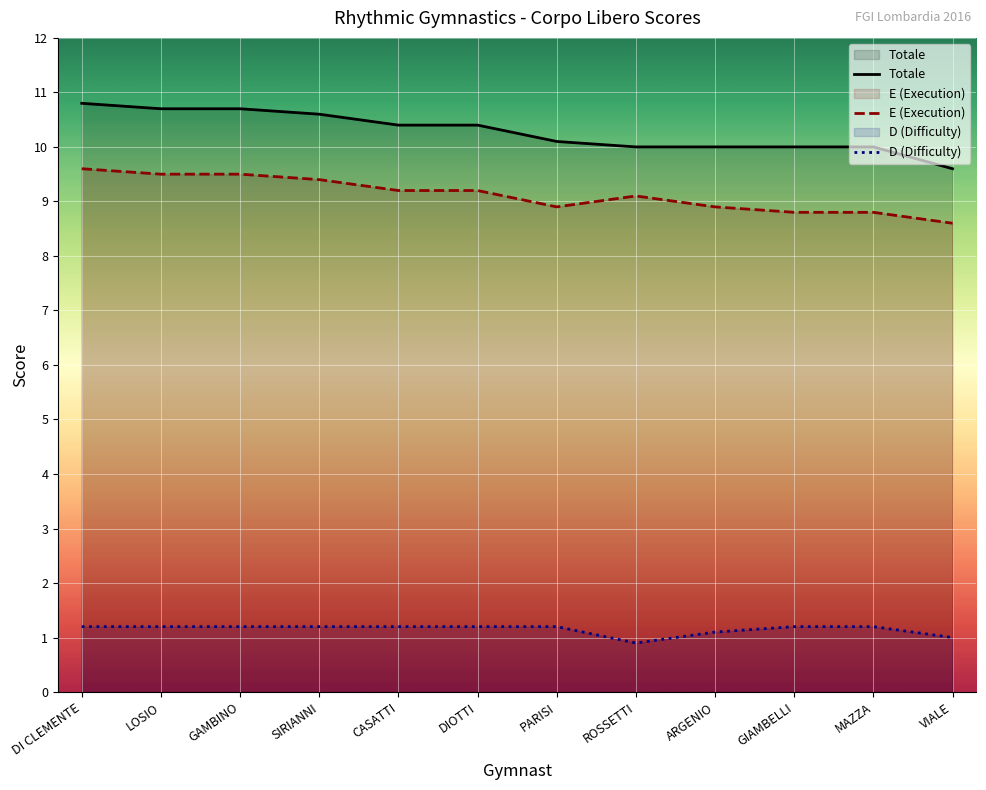

True or false: Totale and D (Difficulty) cross at least once.

False